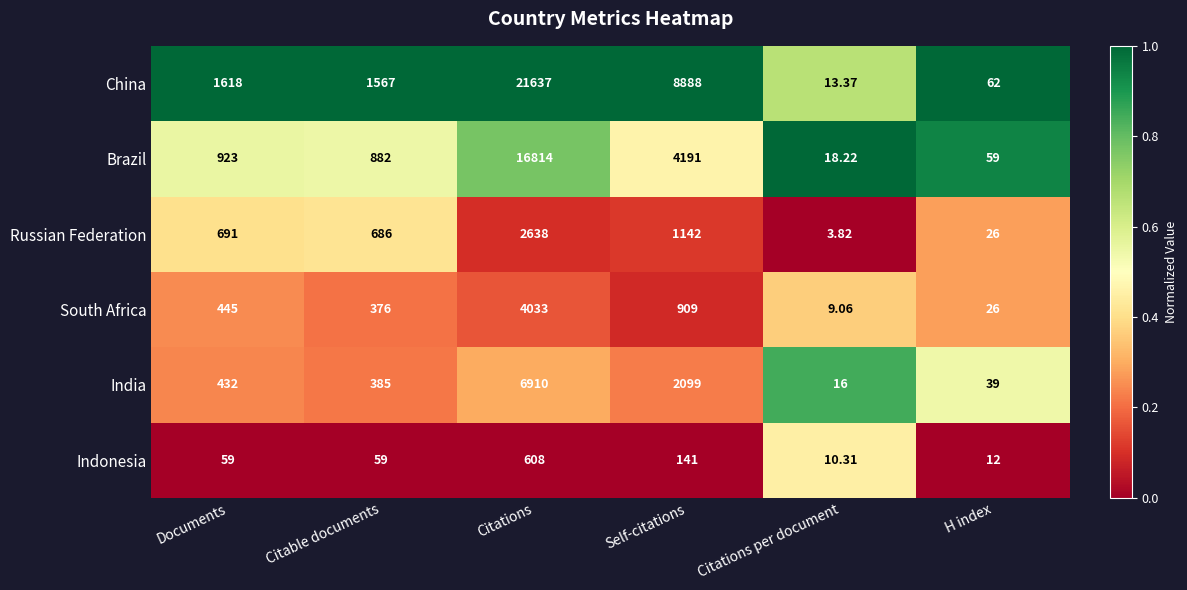

Which series has the widest spread of values?

China